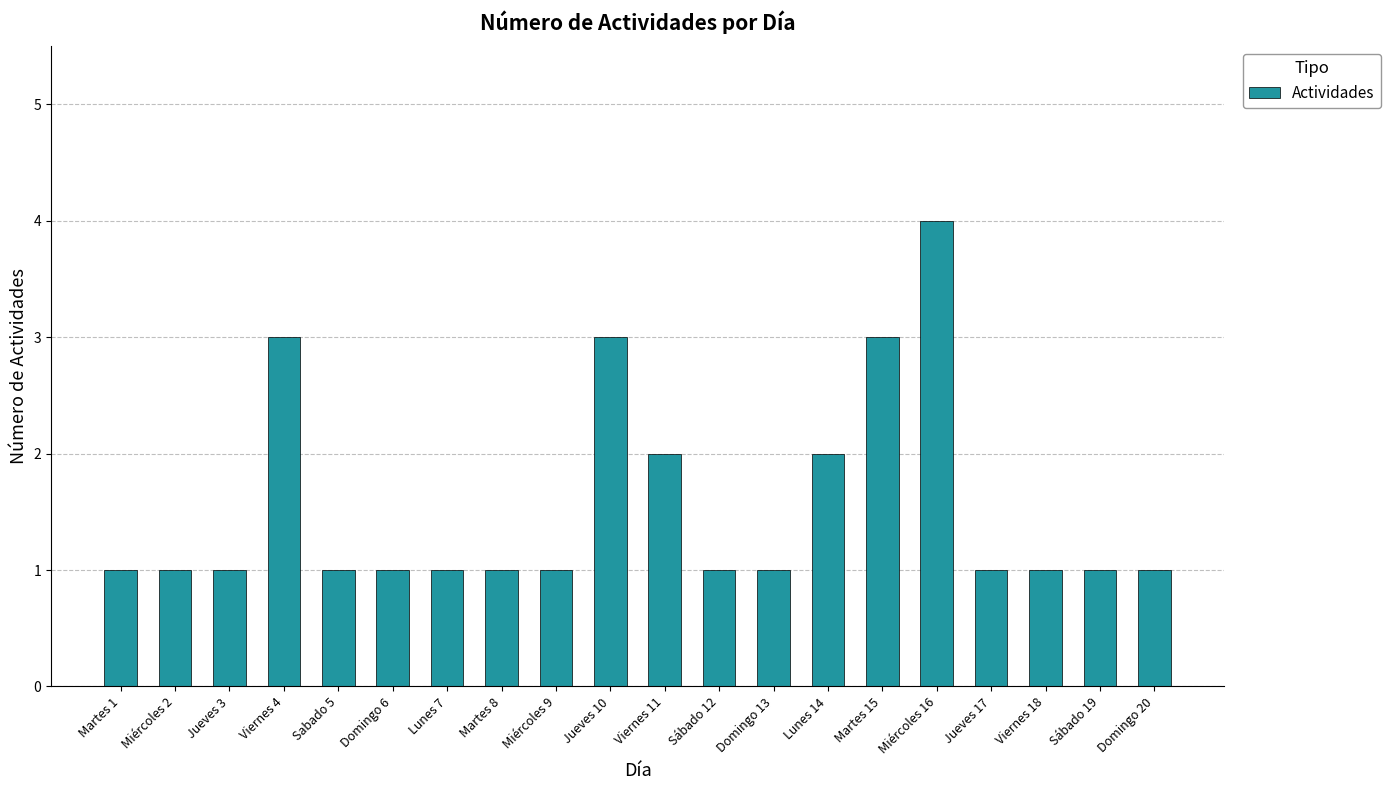

How many bars are there in total?

20